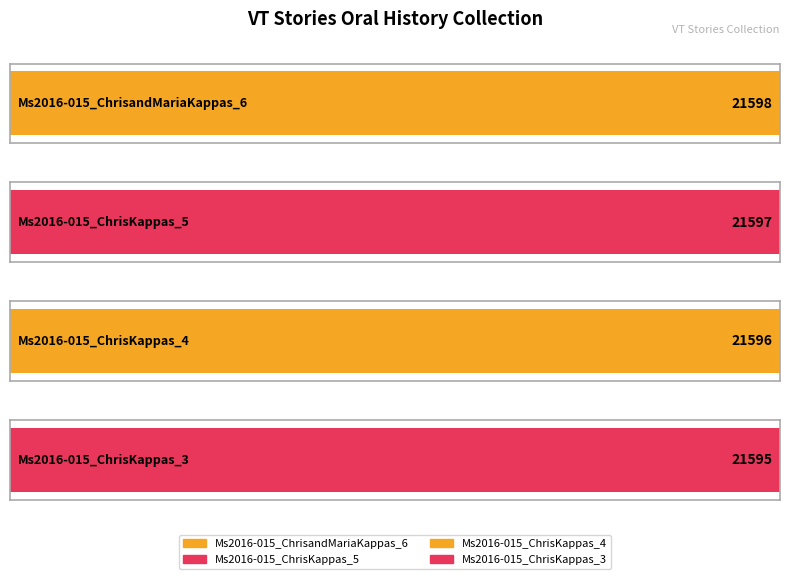

The value at Ms2016-015_ChrisKappas_5 is 21597. True or false?

True